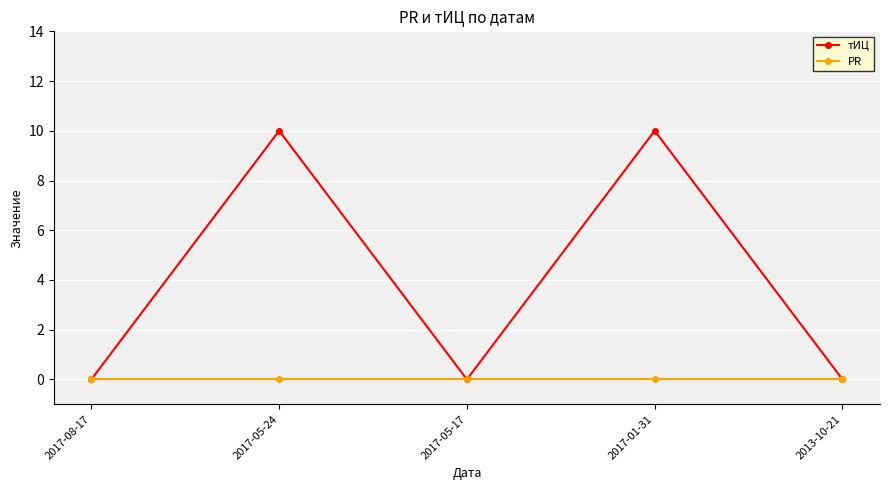

What is the label of the 2nd point from the right?

2017-01-31